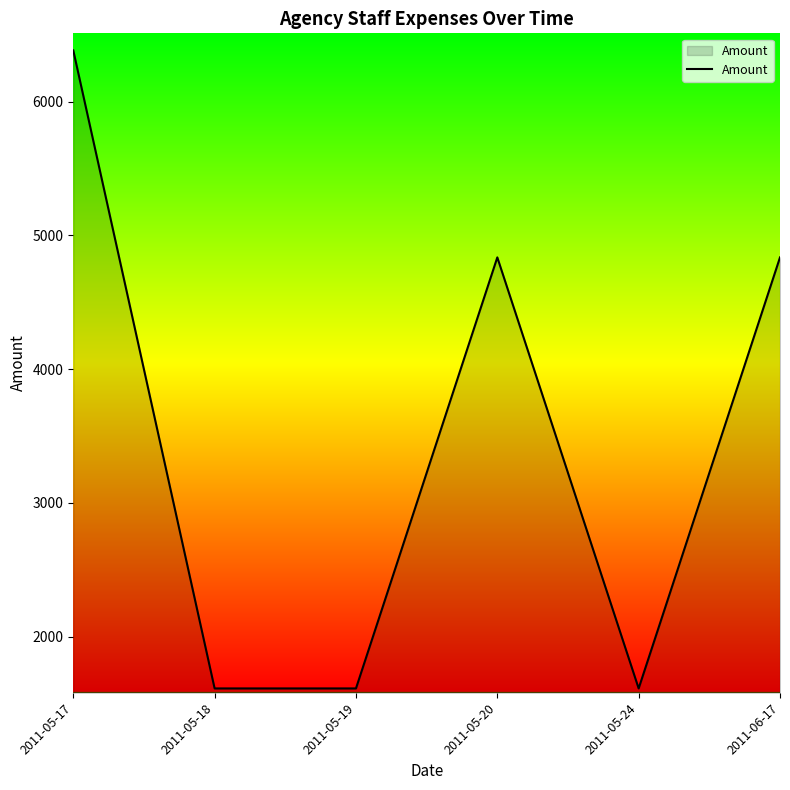

The value at 2011-05-19 is 1612.0. True or false?

True